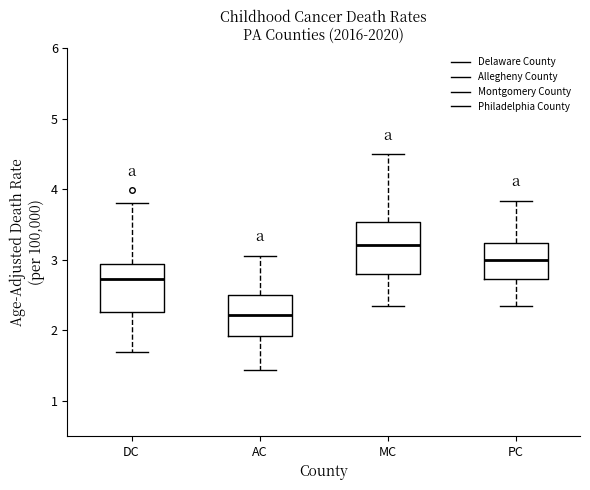

Reading left to right, read every box against the y-axis: the position of its median line, the range the box covers, and the ends of its whiskers. The values are not printed on the chart, so give them approximately, as read against the axis.

DC: median 2.7, box 2.3 to 2.9, whiskers 1.7 to 3.8
AC: median 2.2, box 1.9 to 2.5, whiskers 1.4 to 3.1
MC: median 3.2, box 2.8 to 3.5, whiskers 2.3 to 4.5
PC: median 3.0, box 2.7 to 3.2, whiskers 2.3 to 3.8